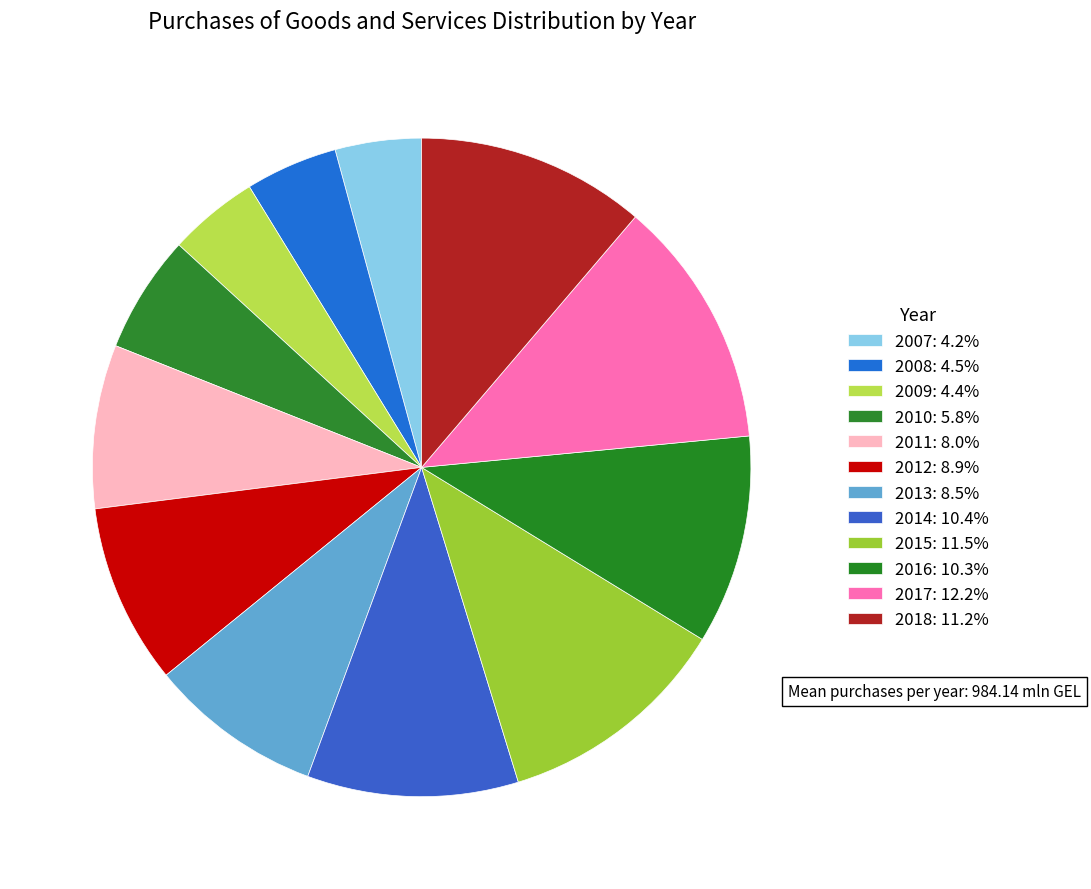

To the nearest percent, what is the combined percentage of 2008 and 2009?

9%